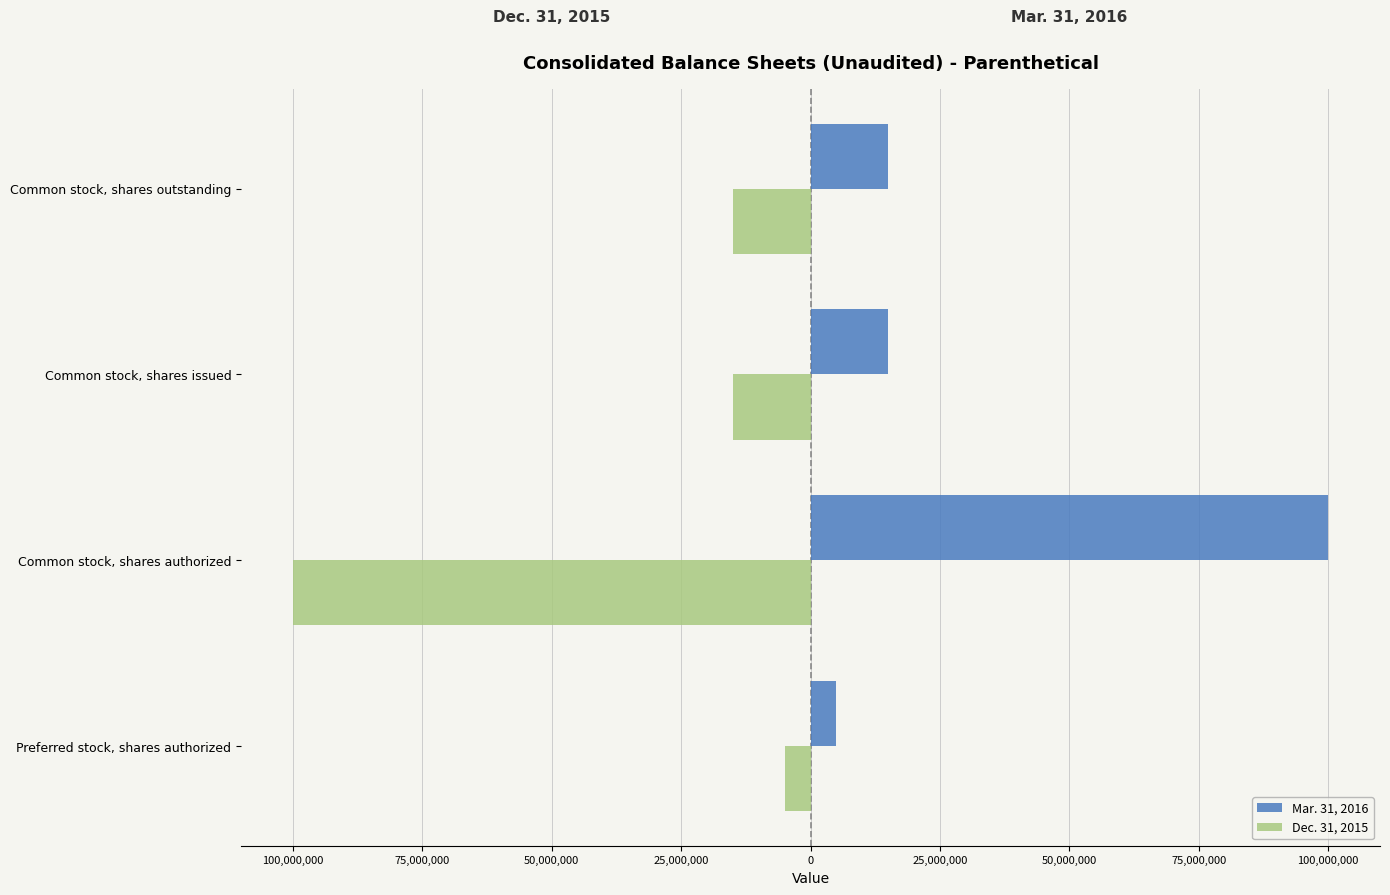

What is the label of the 3rd bar from the right?

Common stock, shares authorized